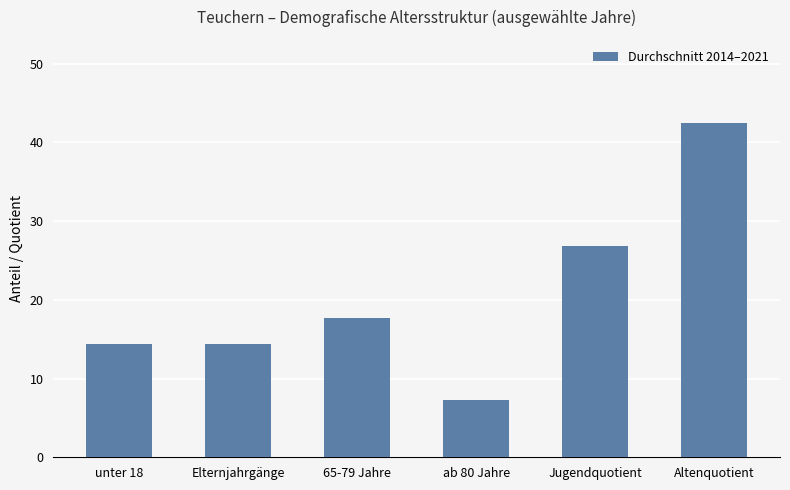

What is the minimum value shown in the chart?

7.3